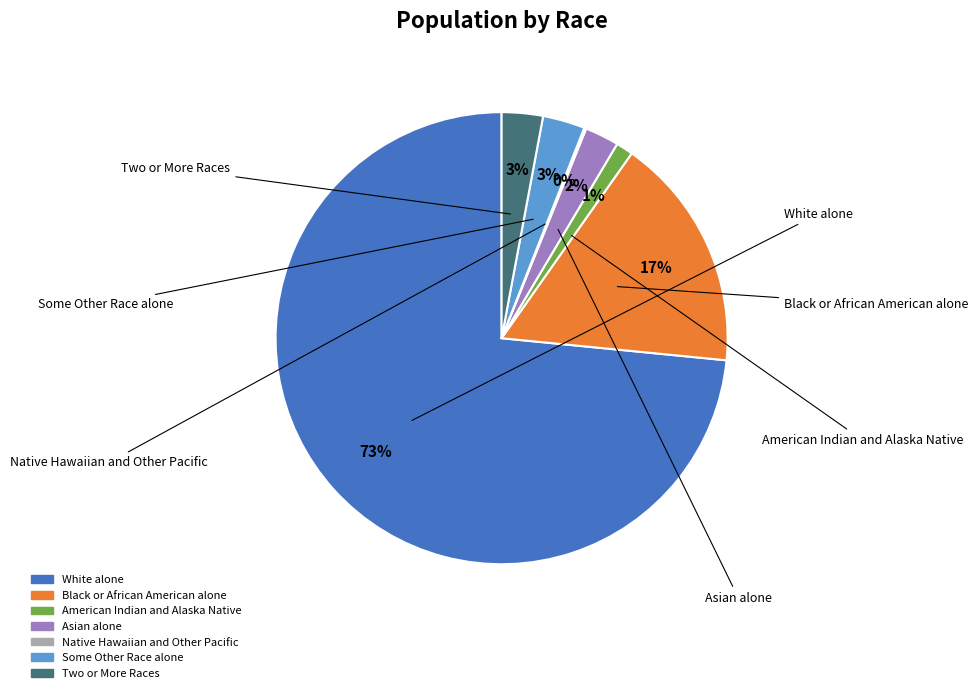

Is there any slice that represents more than half of the pie?

Yes